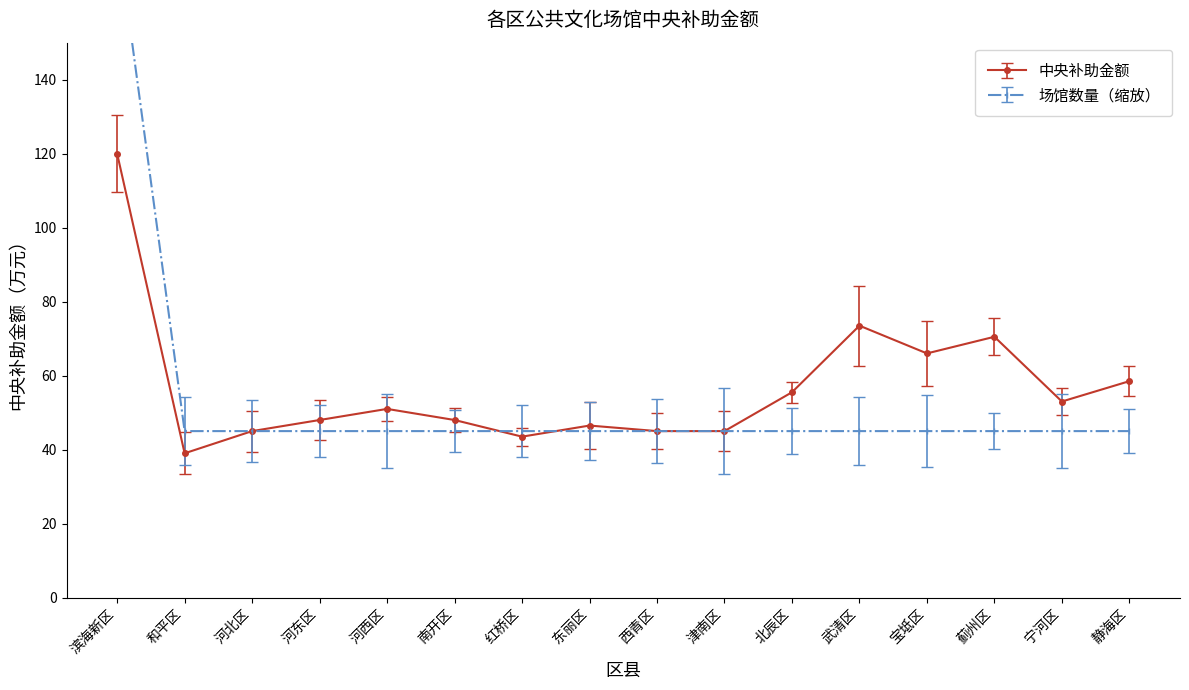

Rank the categories by 中央补助金额 value from lowest to highest.

和平区, 红桥区, 河北区, 西青区, 津南区, 东丽区, 河东区, 南开区, 河西区, 宁河区, 北辰区, 静海区, 宝坻区, 蓟州区, 武清区, 滨海新区